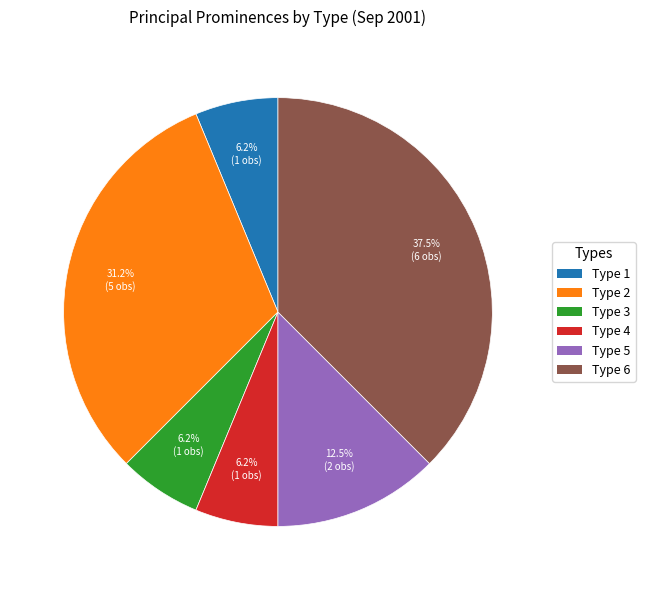

Which has a higher value, Type 6 or Type 3?

Type 6